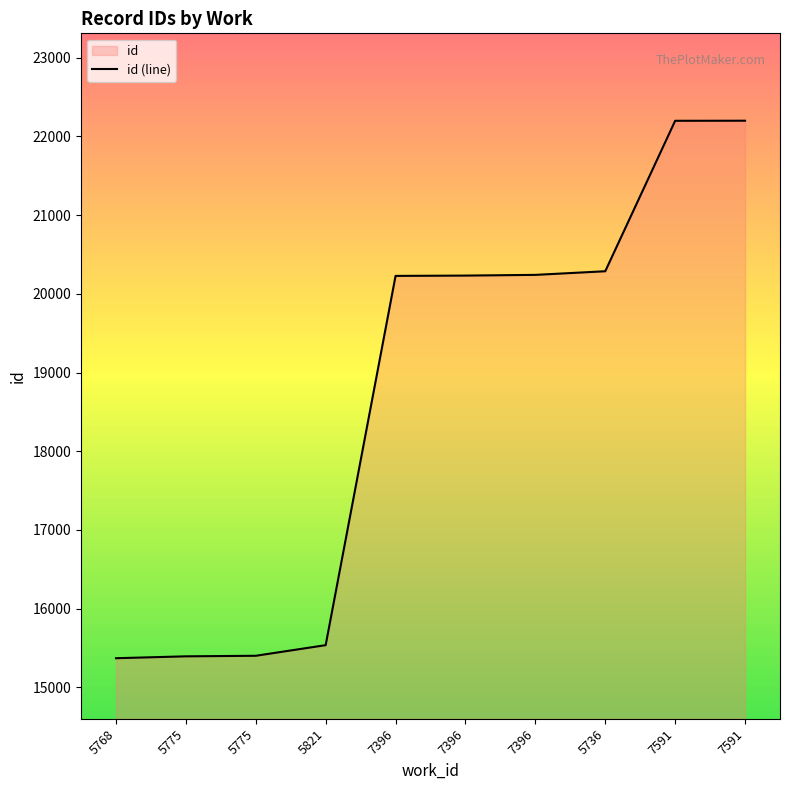

The value at 7591 is 32001. True or false?

False